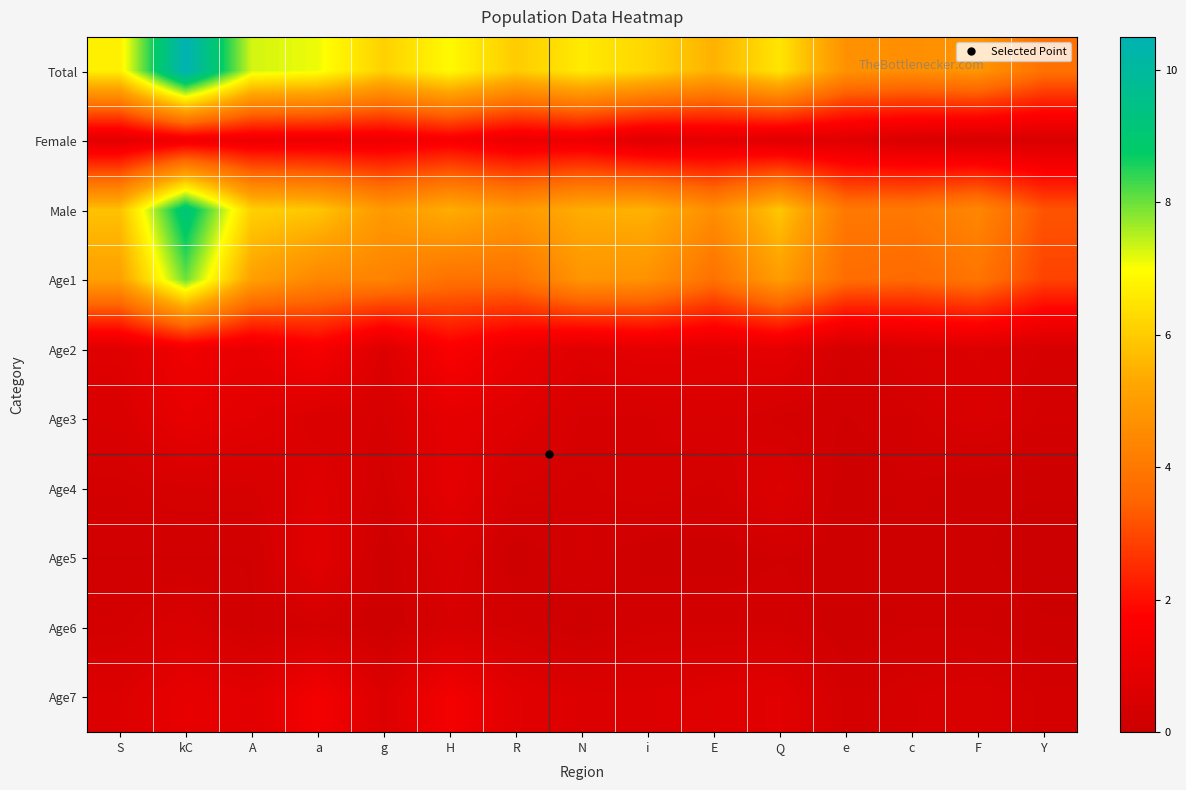

Count the number of categories in the chart.

15